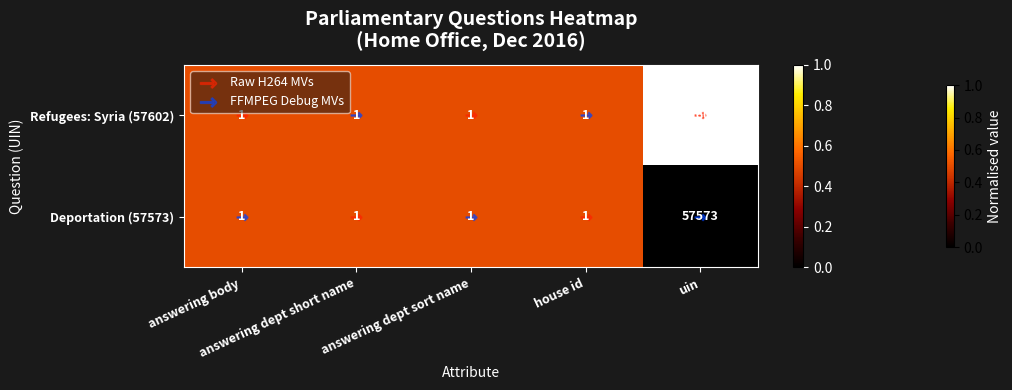

Rank the series by their maximum value, from highest to lowest.

Refugees: Syria (57602), Deportation (57573)